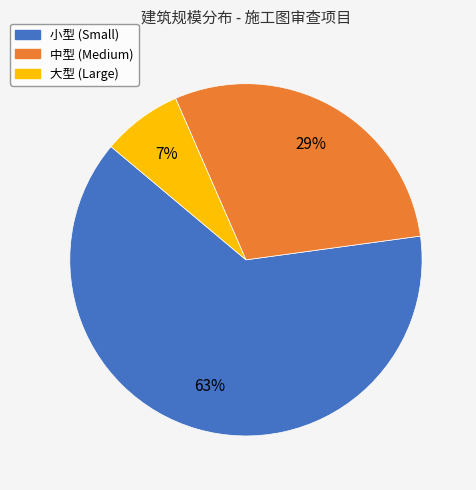

To the nearest percent, what portion does 中型 represent?

29%